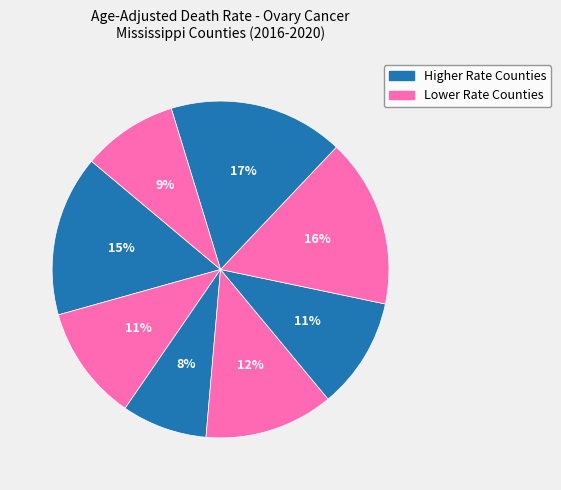

Is there a majority slice in this chart?

No